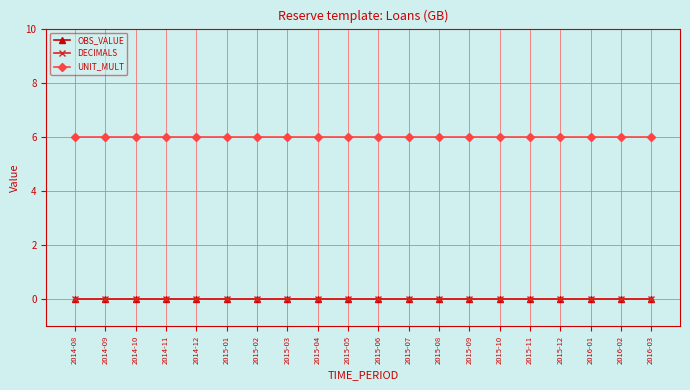

Is this an area chart (filled region under the line)?

No